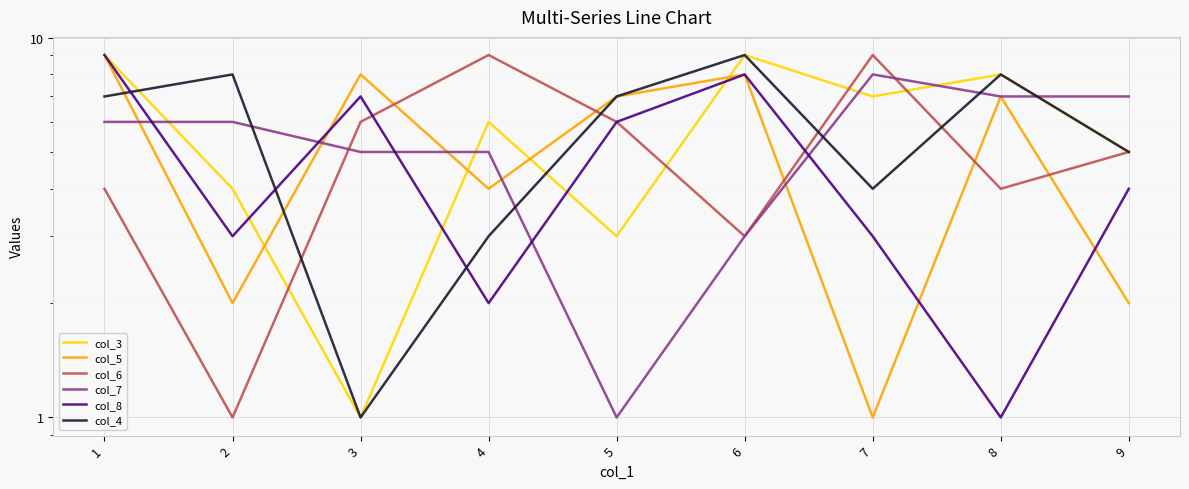

What is the maximum value shown in the chart?

9